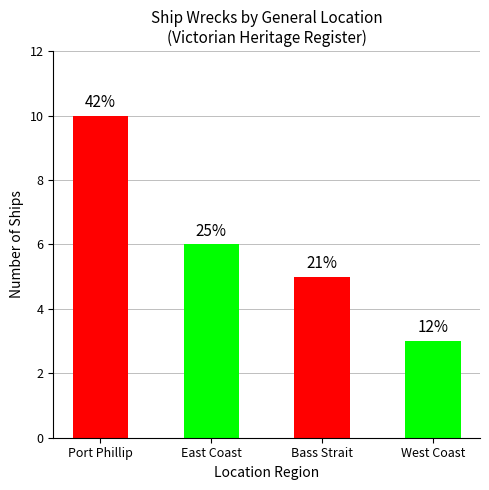

Approximately how many times larger is the value at East Coast compared to Port Phillip?

0.6